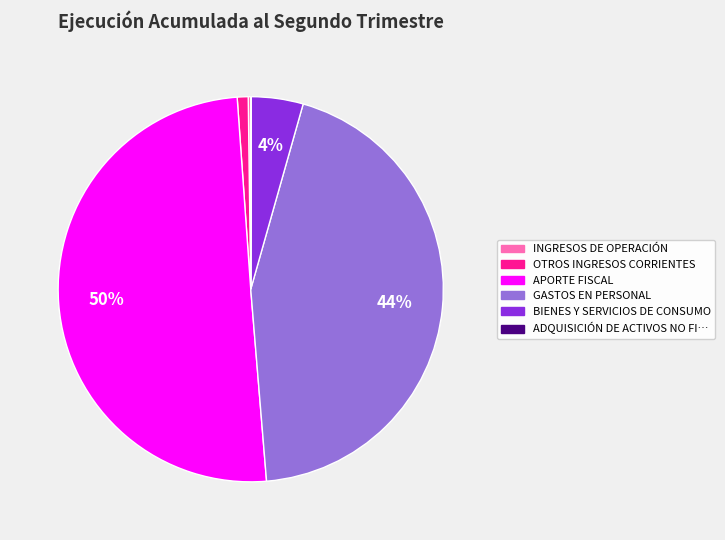

To the nearest percent, what is the average slice percentage?

17%